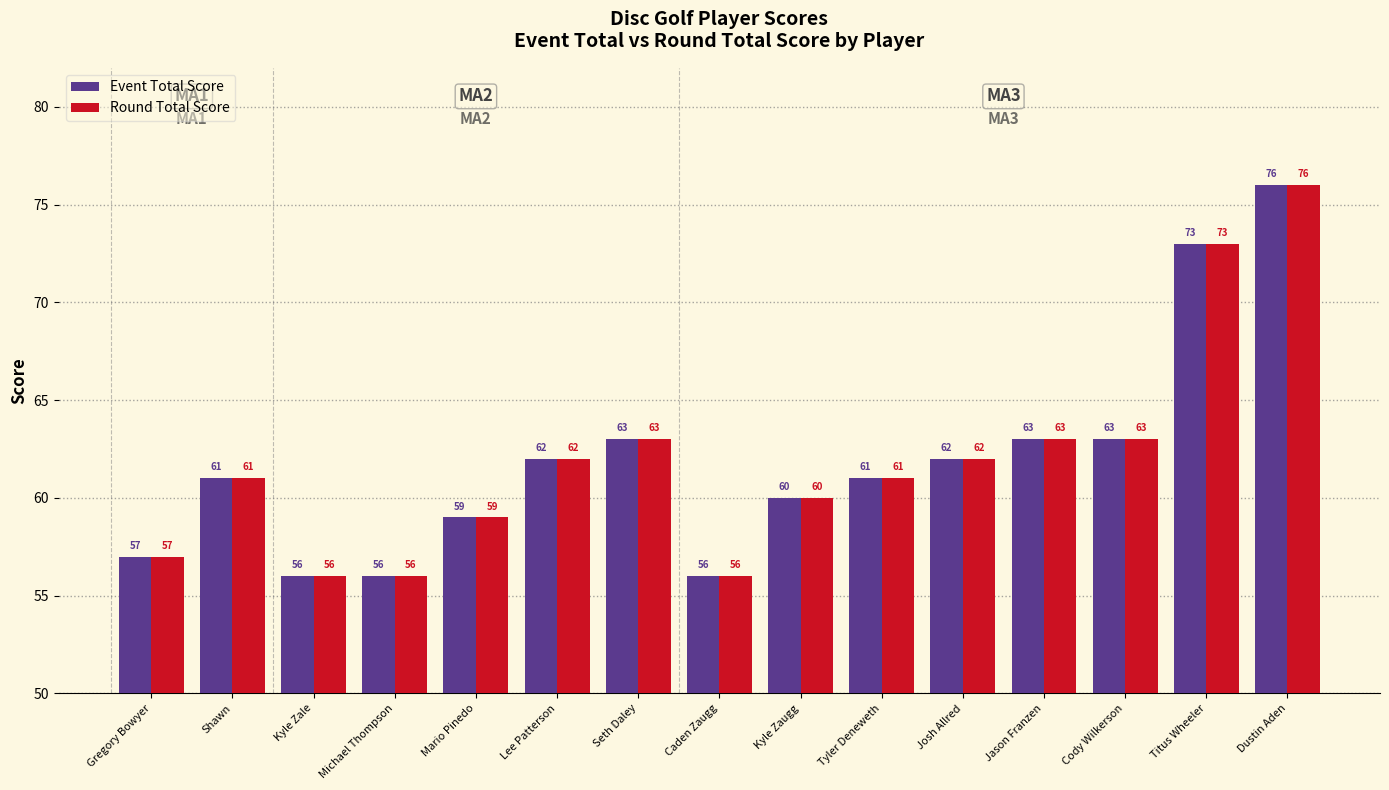

At which label does Round Total Score reach its peak?

Dustin Aden